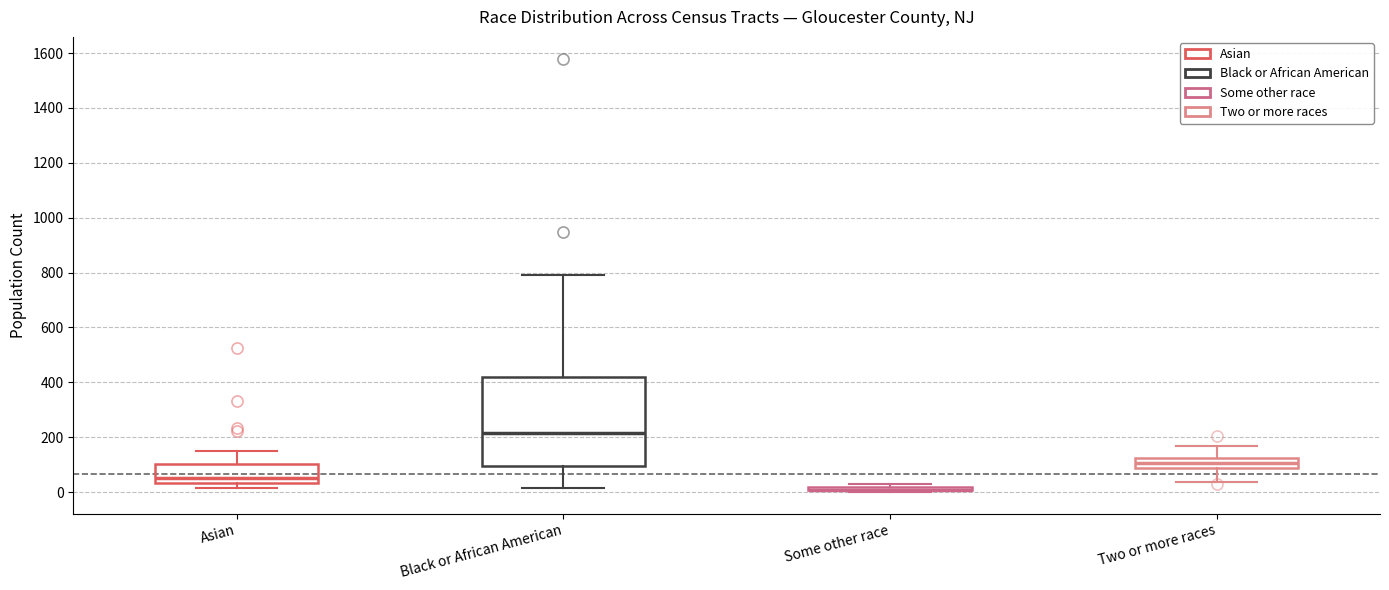

Where does the lower whisker of the box for Two or more races end on the y-axis? The values are not printed on the chart, so give them approximately, as read against the axis.

40